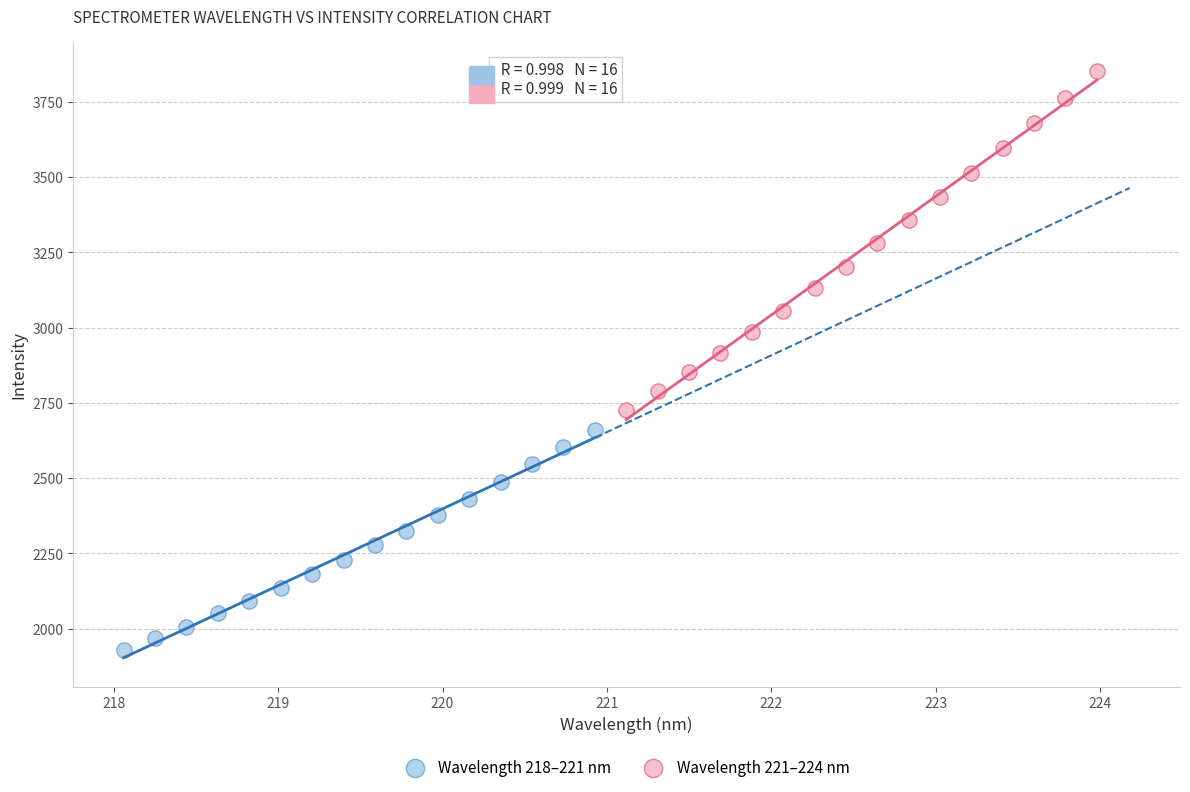

Which series contains the highest Y value?

Wavelength 221–224 nm